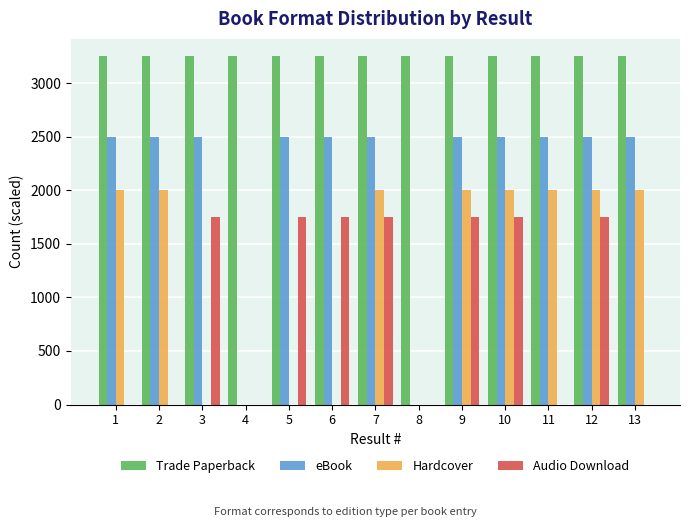

What are all the series names shown in the legend?

Trade Paperback, eBook, Hardcover, Audio Download